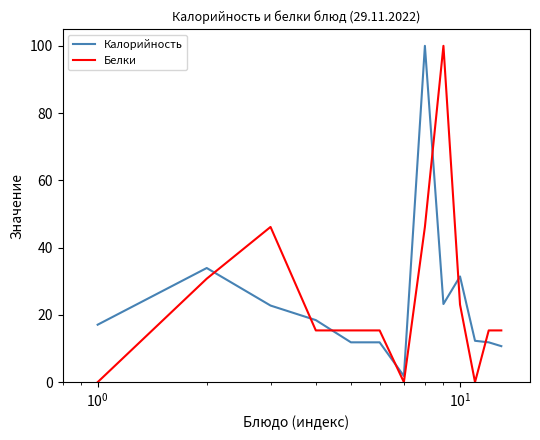

Rank the series by their average value, from lowest to highest.

Калорийность, Белки